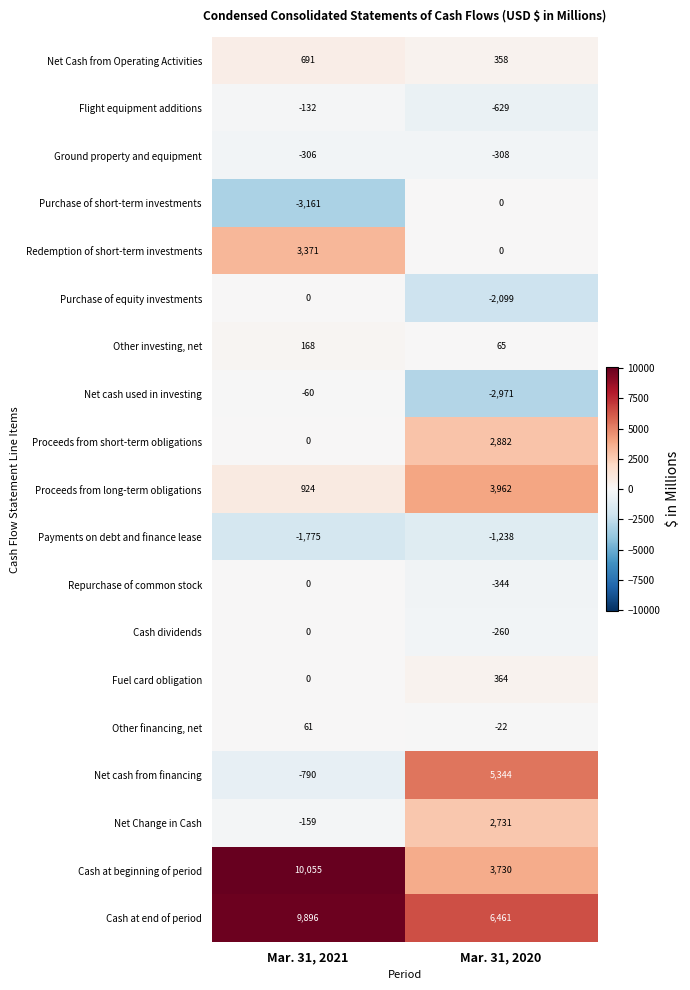

Which series changed the most between Mar. 31, 2021 and Mar. 31, 2020?

Cash at beginning of period